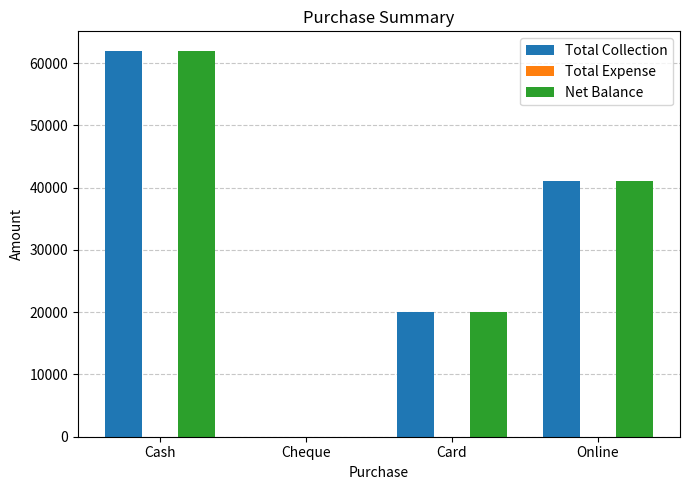

What is the sum of the Net Balance values at Card and Cash?

82000